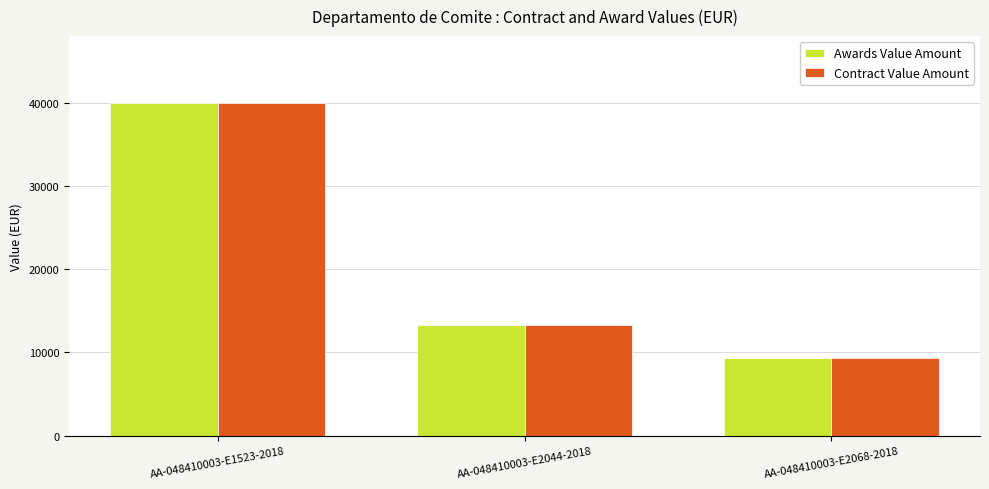

How many values in the Contract Value Amount series are below 13333?

1